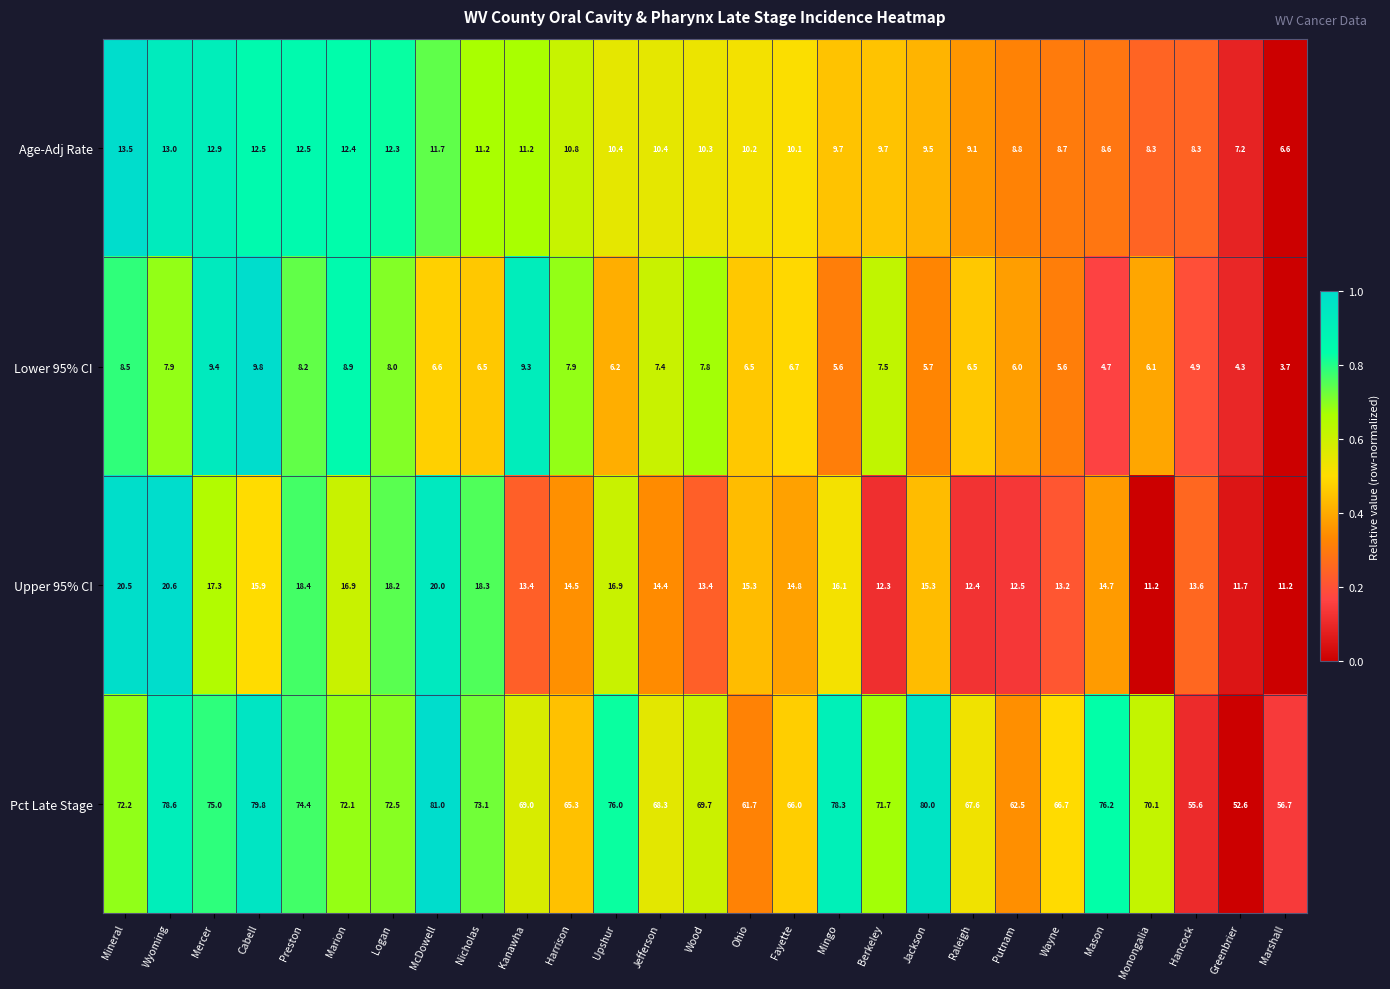

Is it true that Upper 95% CI equals 13.4 at Wood?

True